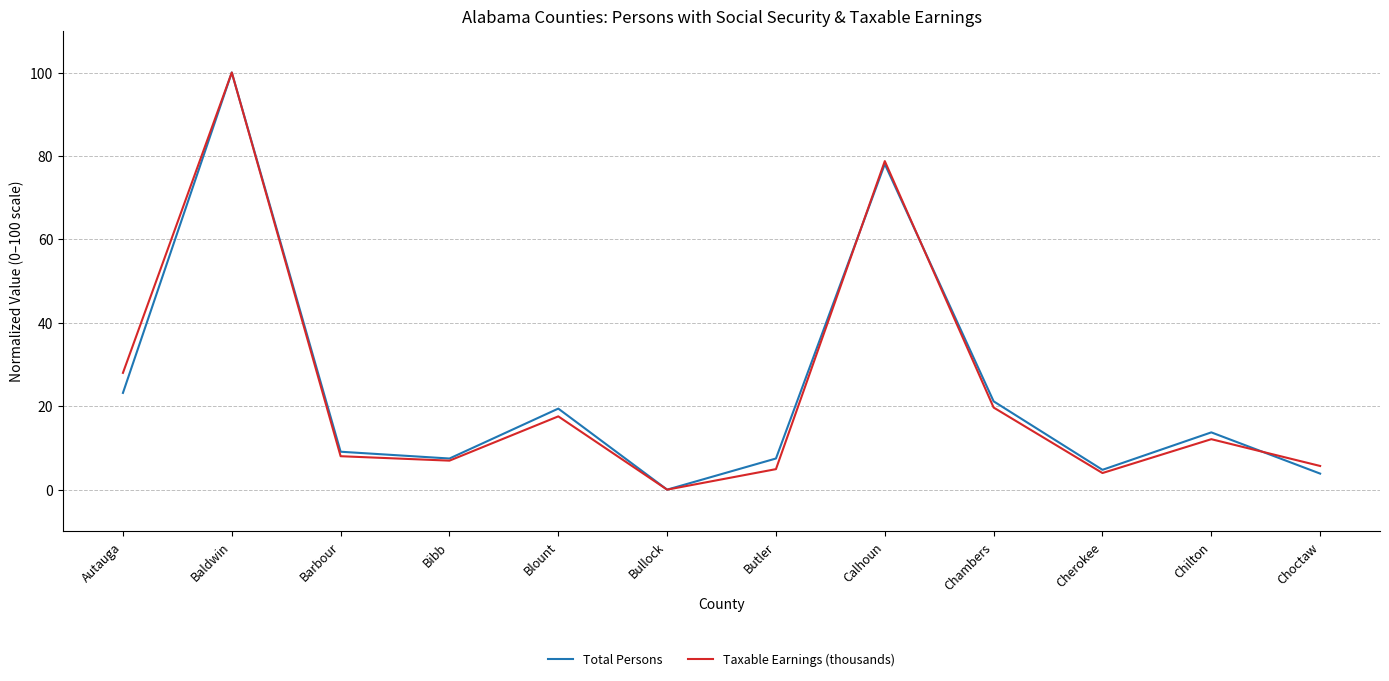

What position from the right is Bullock?

7